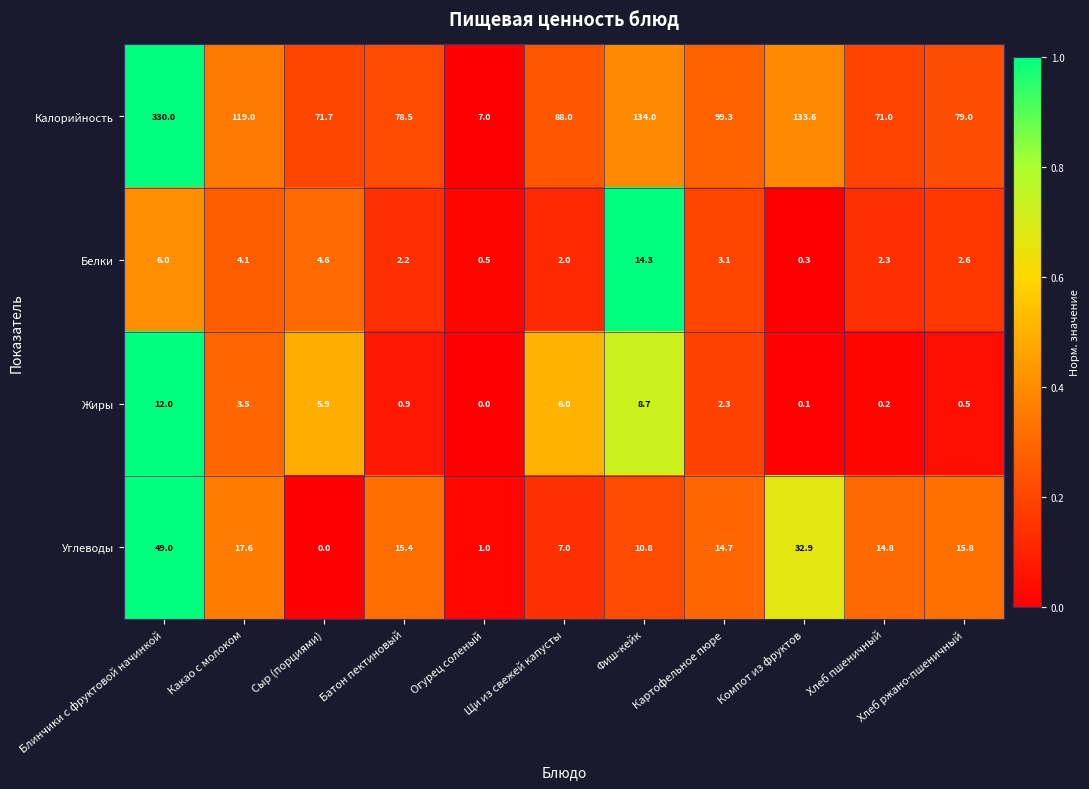

What is the difference between the Жиры values at Картофельное пюре and Какао с молоком?

1.2